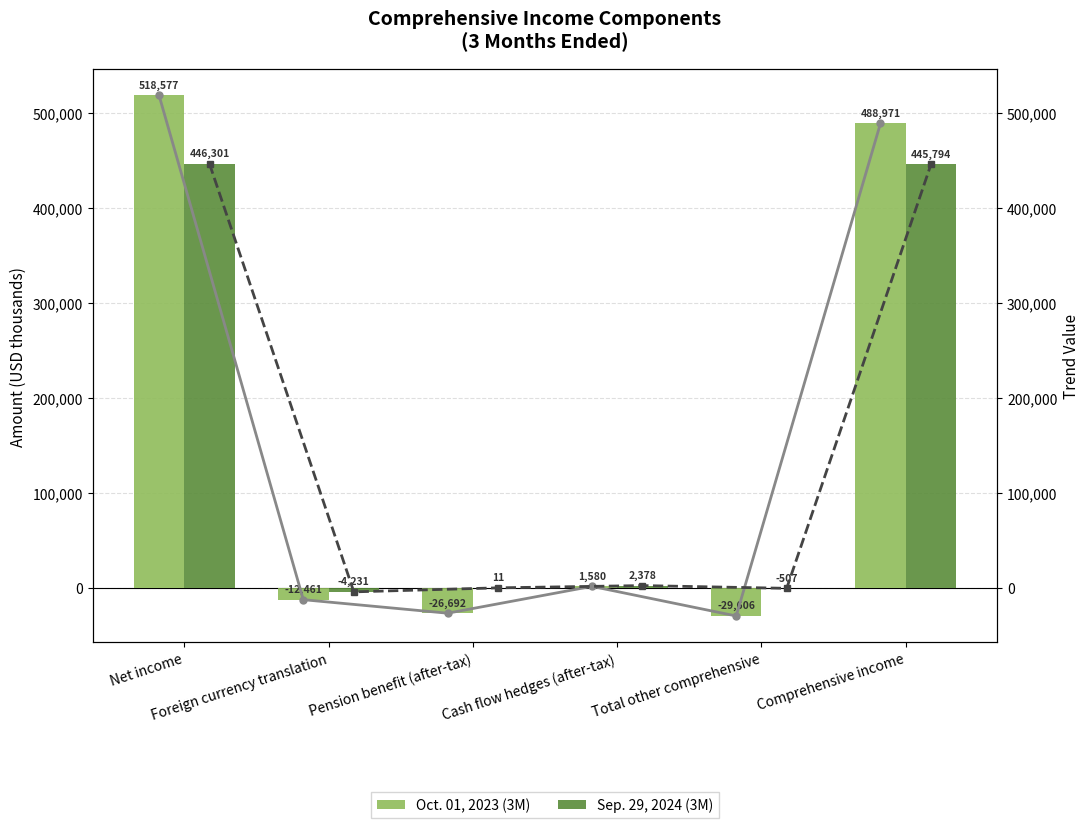

Reading left to right, list all the values displayed in this chart.

Oct. 01, 2023 (3M): 518577	-12461	-26692	1580	-29606	488971
Sep. 29, 2024 (3M): 446301	-4231	11	2378	-507	445794
Oct. 01, 2023 (3M) (trend): 518577	-12461	-26692	1580	-29606	488971
Sep. 29, 2024 (3M) (trend): 446301	-4231	11	2378	-507	445794